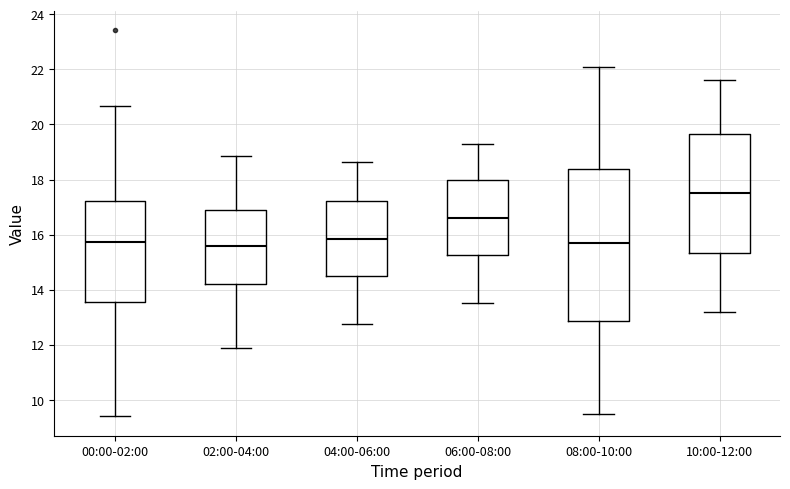

Where is the lower edge of the box for 06:00-08:00 on the y-axis? The values are not printed on the chart, so give them approximately, as read against the axis.

15.2